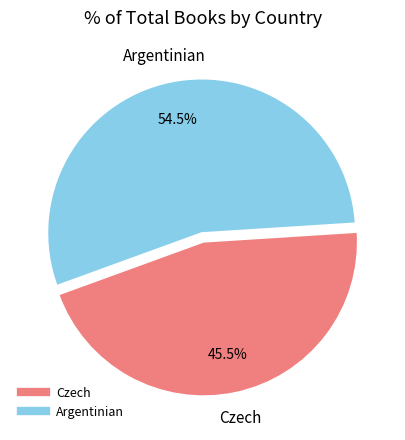

Rank the categories by value from lowest to highest.

Czech, Argentinian